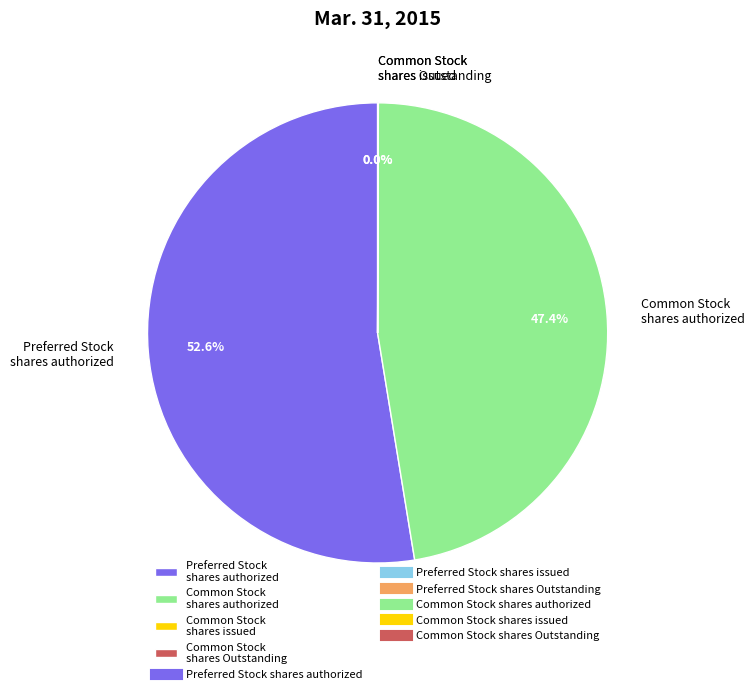

Is the sum of Preferred Stock shares authorized and Common Stock shares authorized greater than half?

Yes